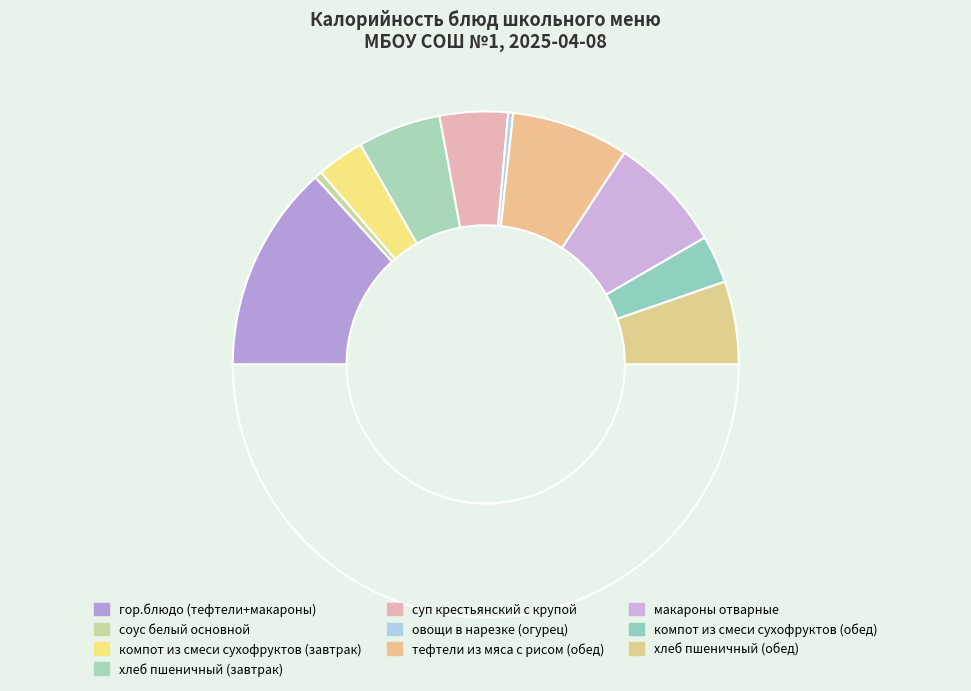

Count the number of slices in the pie.

11